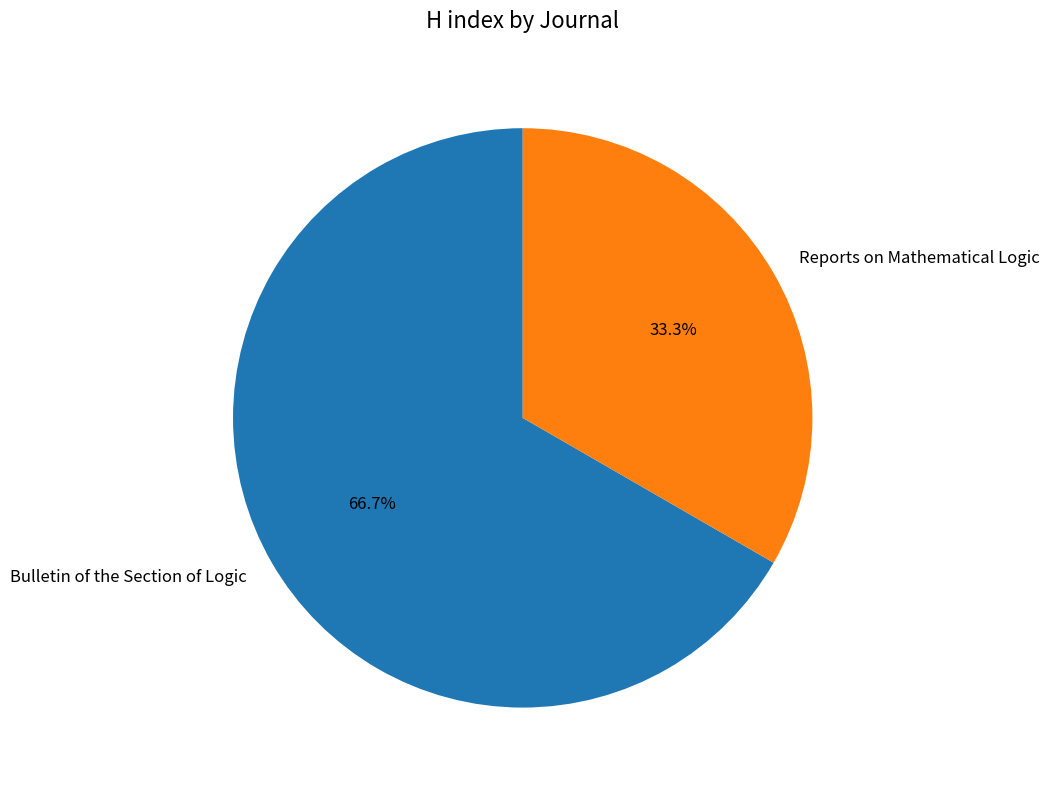

Between Reports on Mathematical Logic and Bulletin of the Section of Logic, which is larger?

Bulletin of the Section of Logic